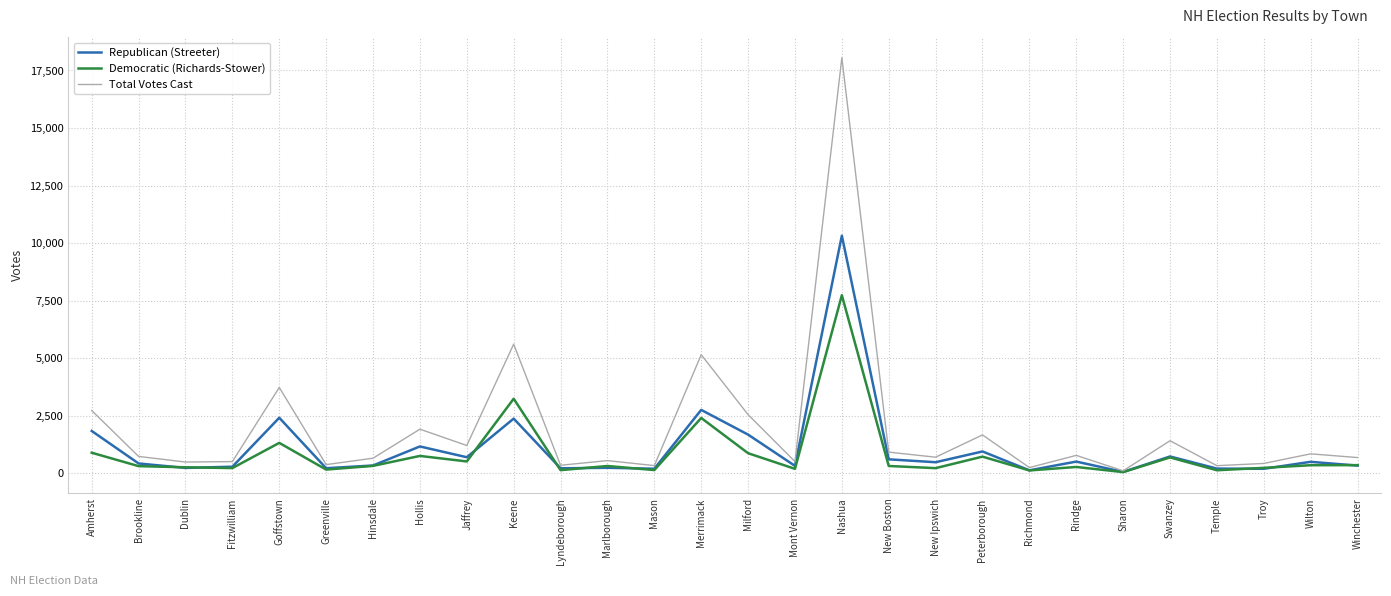

At which label does Republican (Streeter) reach its peak?

Nashua